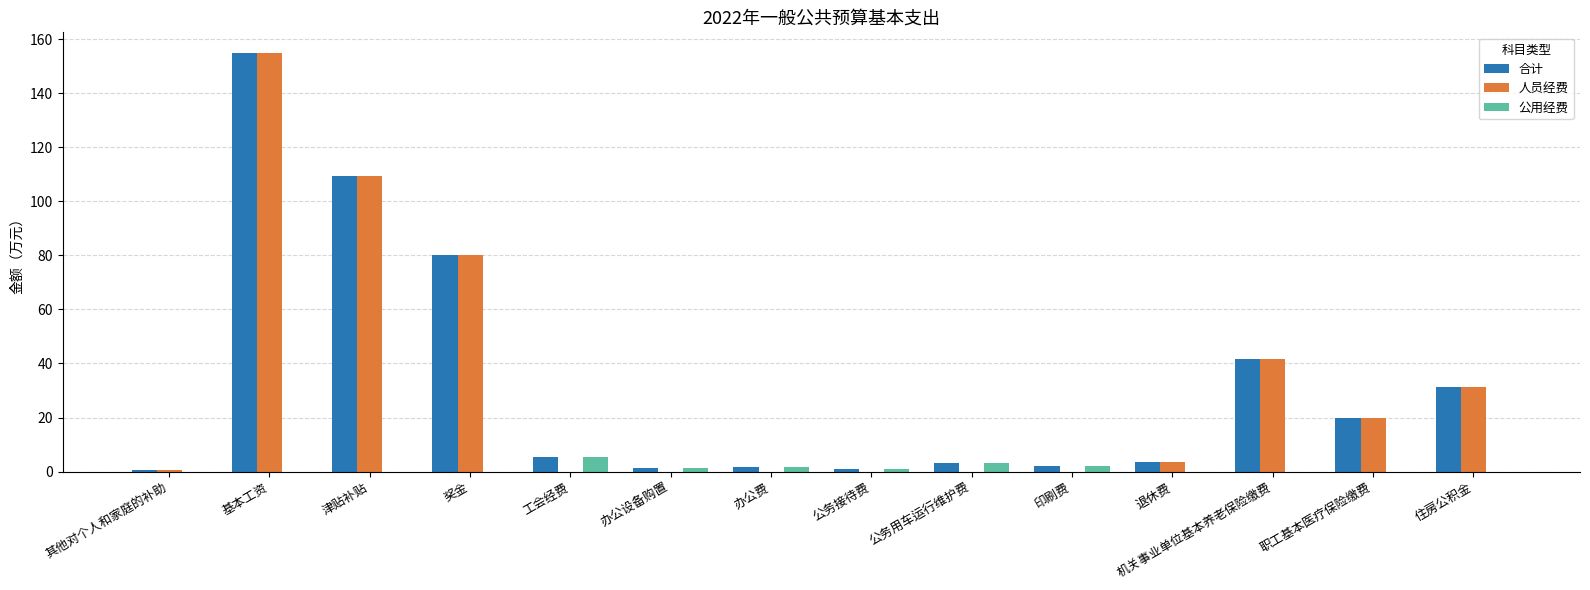

Between 基本工资 and 印刷费, which series saw the biggest shift?

人员经费